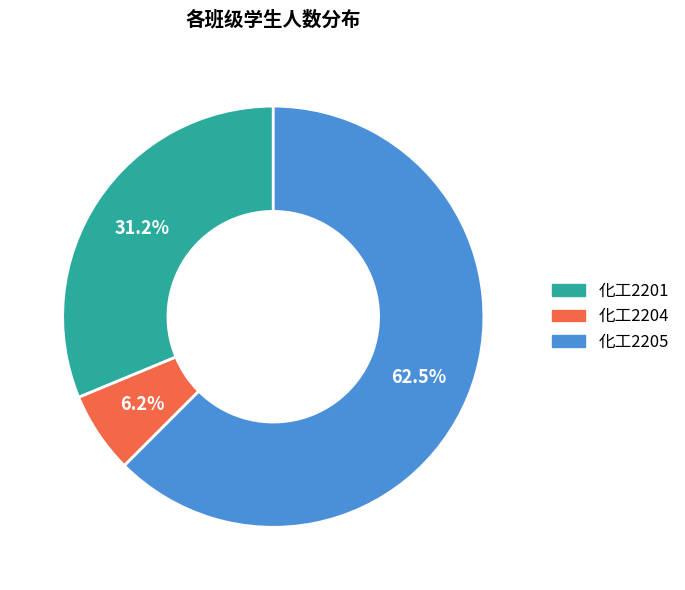

Approximately how many times larger is the value at 化工2204 compared to 化工2201?

0.2